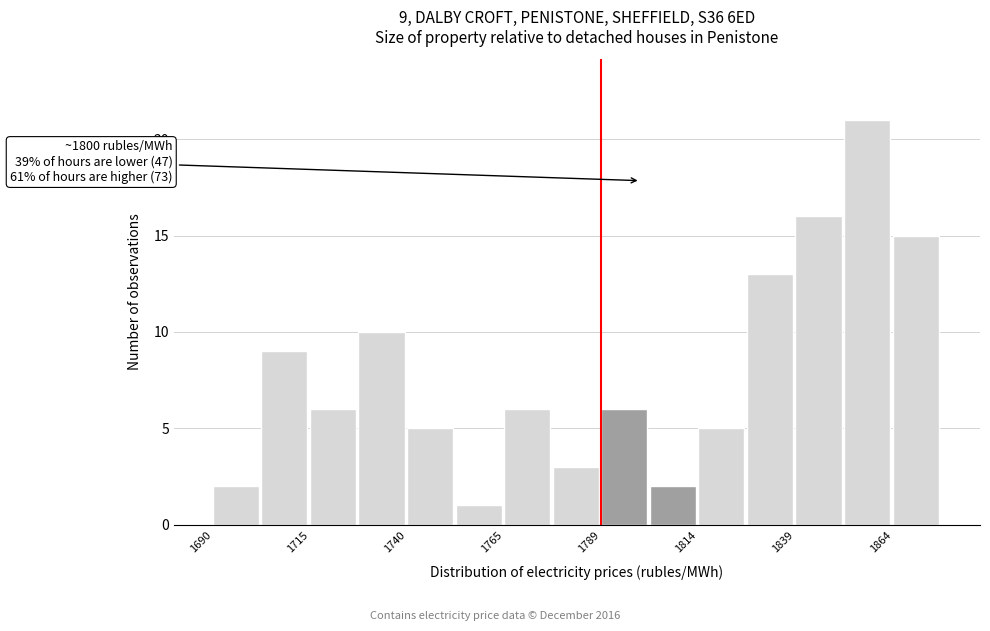

Around what value on the x-axis is the tallest bar? Give the approximate position of its centre, as read against the axis.

1860